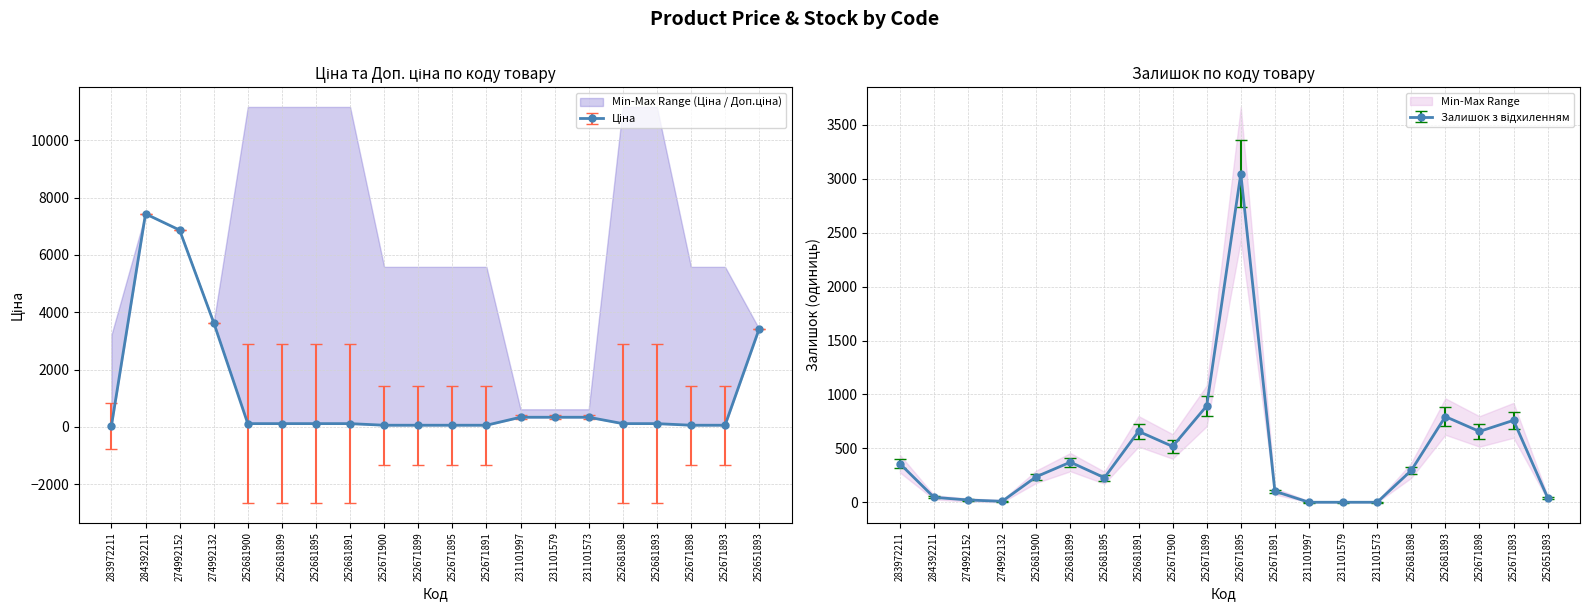

Reading right to left, list all the values displayed in this chart.

Ціна: 252651893=3420.6	252671893=55.9	252671898=55.9	252681893=111.7	252681898=111.7	231101573=334.4	231101579=334.4	231101997=334.4	252671891=55.9	252671895=55.9	252671899=55.9	252671900=55.9	252681891=111.7	252681895=111.7	252681899=111.7	252681900=111.7	274992132=3640.8	274992152=6869.4	284392211=7436.2	283972211=32.0
Залишок: 252651893=43.0	252671893=760.0	252671898=657.0	252681893=795.0	252681898=295.0	231101573=0.0	231101579=0.0	231101997=0.0	252671891=102.0	252671895=3048.0	252671899=894.0	252671900=518.0	252681891=658.0	252681895=228.0	252681899=372.0	252681900=237.0	274992132=9.0	274992152=21.0	284392211=46.0	283972211=358.0